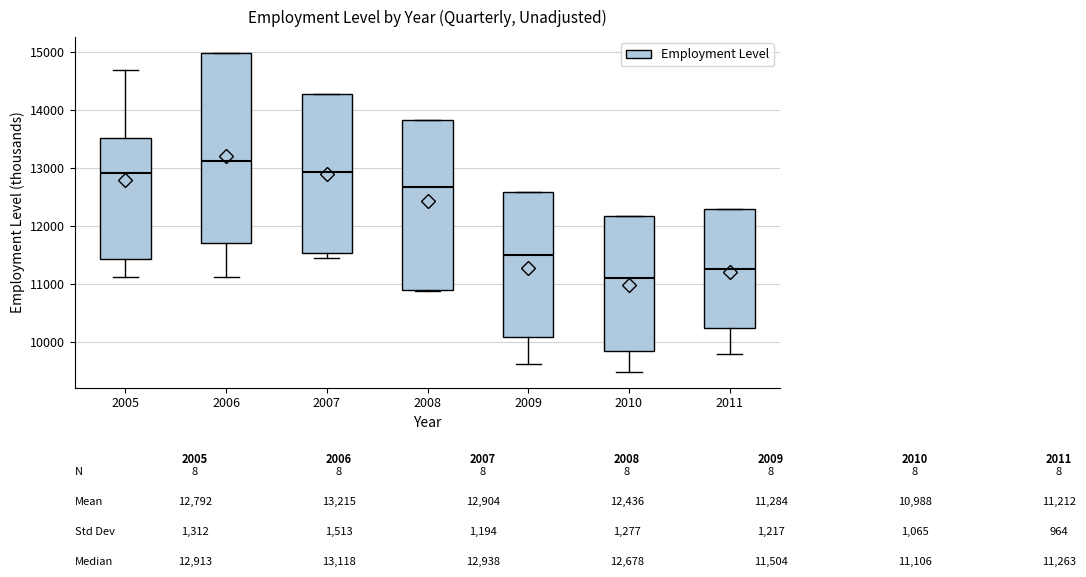

Where does the median line of the box at x = 2007 sit on the y-axis? The values are not printed on the chart, so give them approximately, as read against the axis.

12900